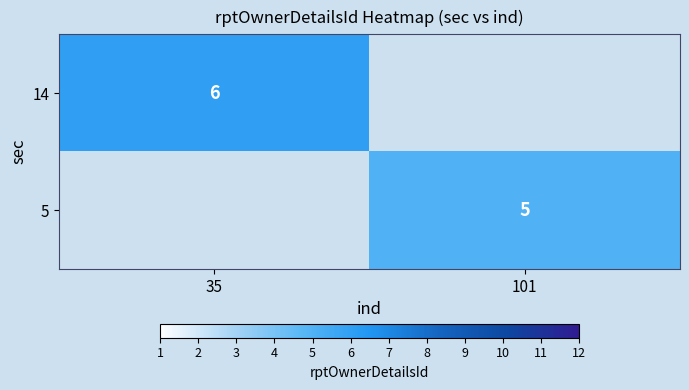

How many categories are shown in the chart?

2